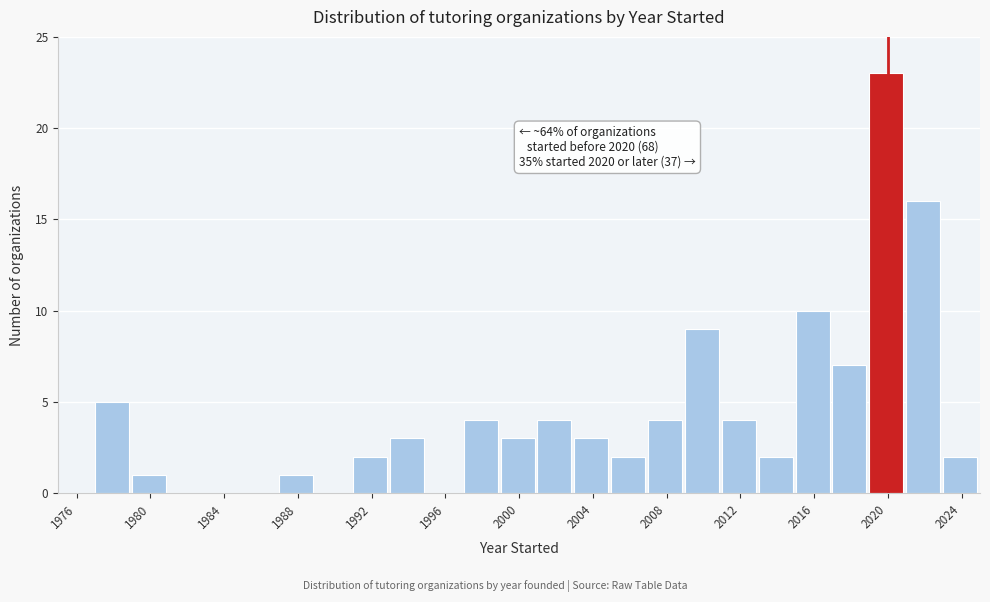

Which range on the x-axis has the tallest bar?

2019 to 2021